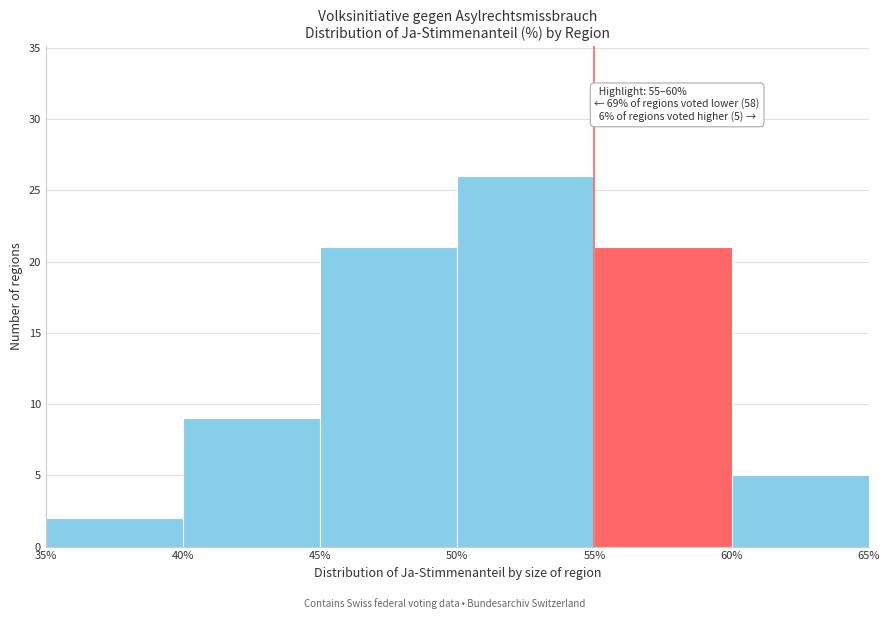

Over which range of the x-axis is the bar tallest?

50% to 55%